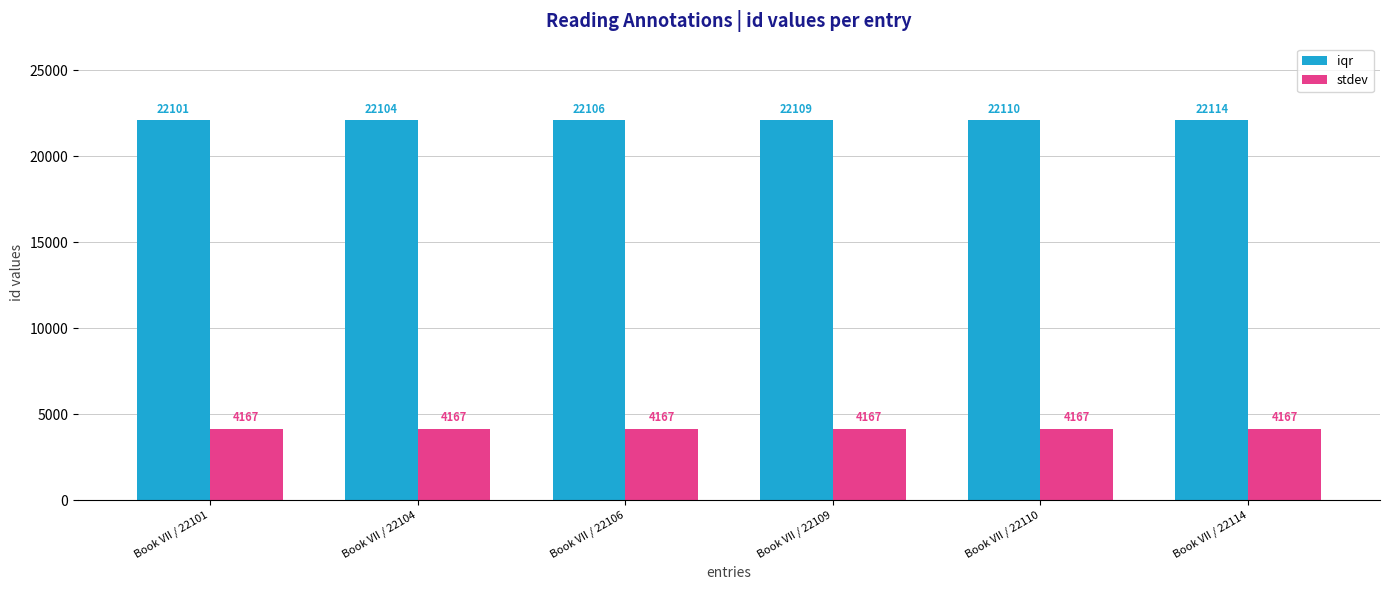

At which label does iqr reach its minimum?

Book VII / 22101